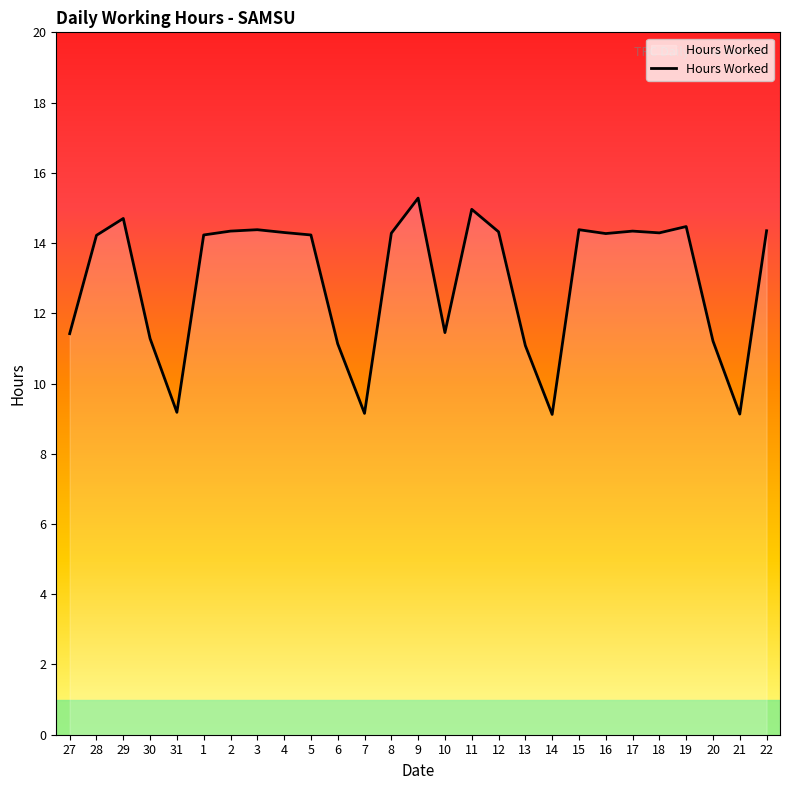

What is the difference between the values at 20 and 2?

3.1